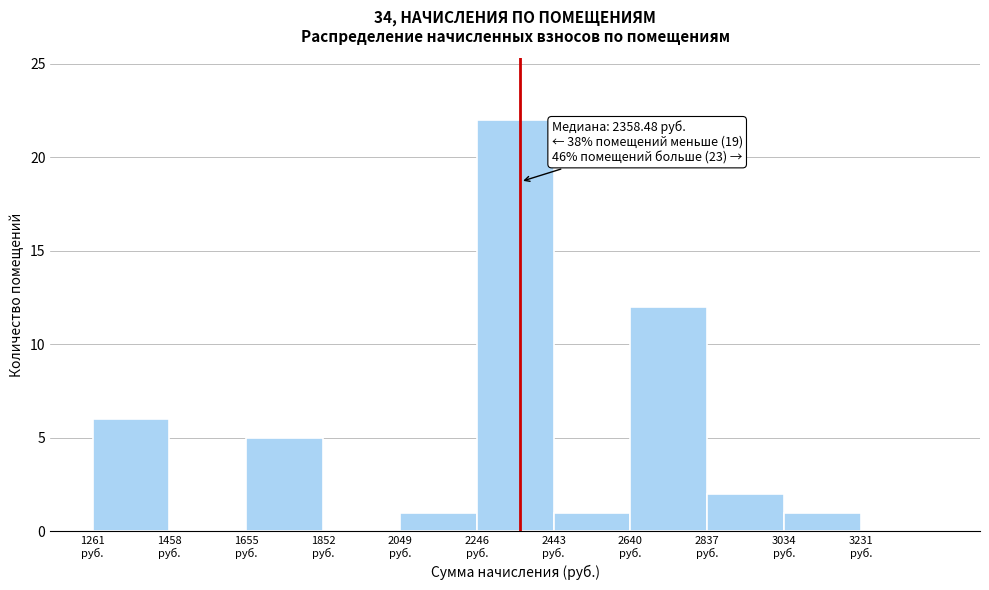

Over which range of the x-axis is the bar tallest?

2240 to 2440